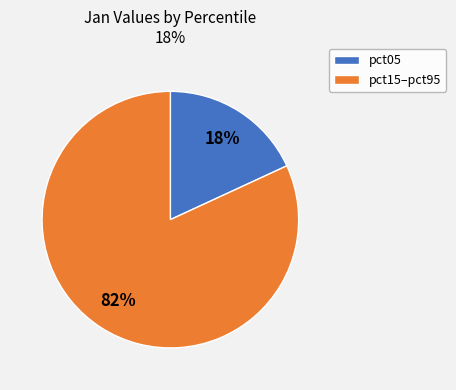

To the nearest percent, what is the average slice percentage?

50%